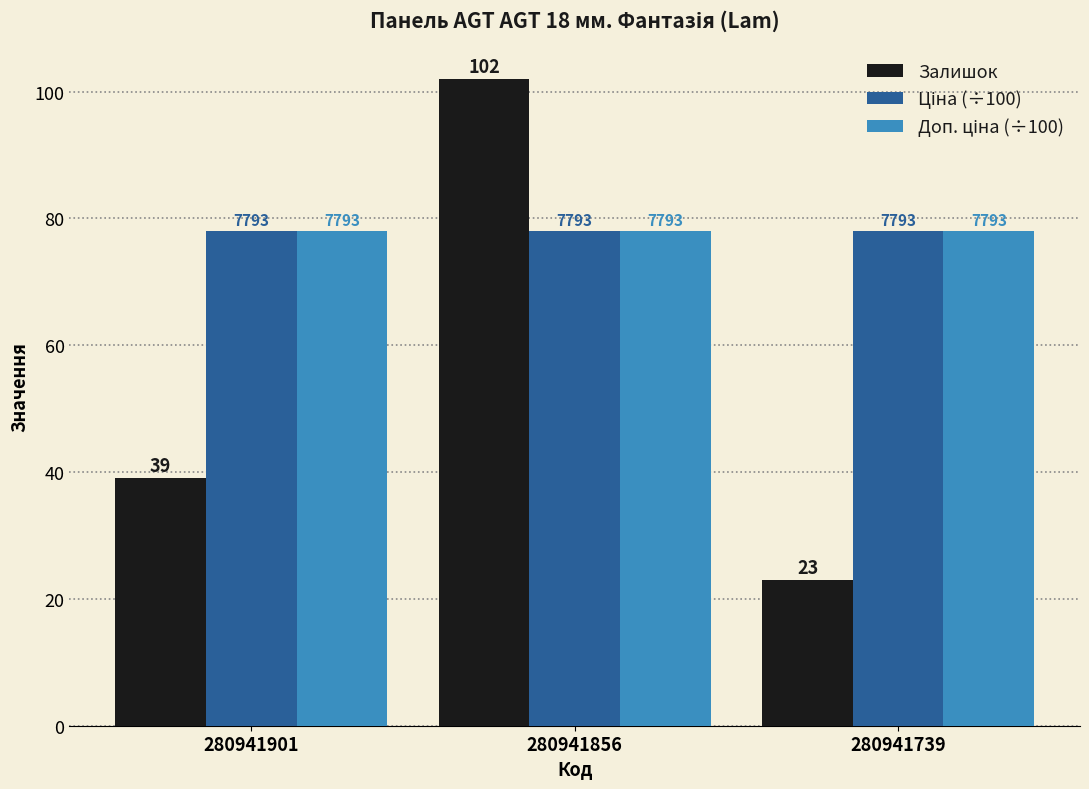

Between 280941901 and 280941739, which is larger?

280941901